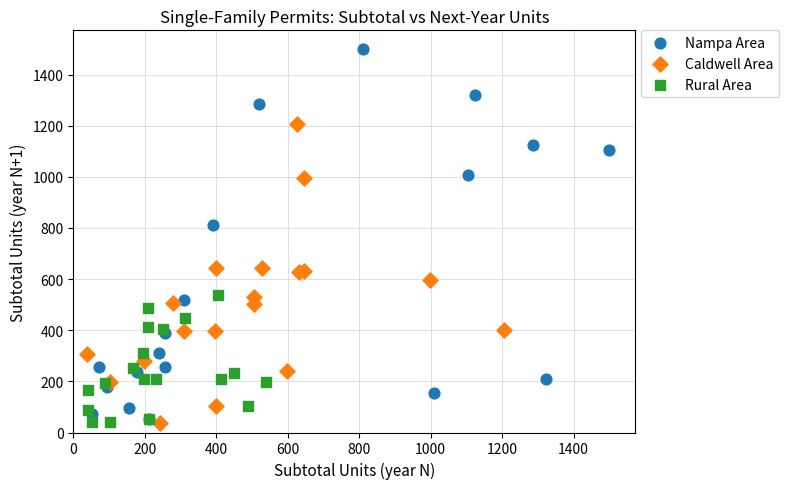

Which series has the largest Y range (max minus min)?

Nampa Area